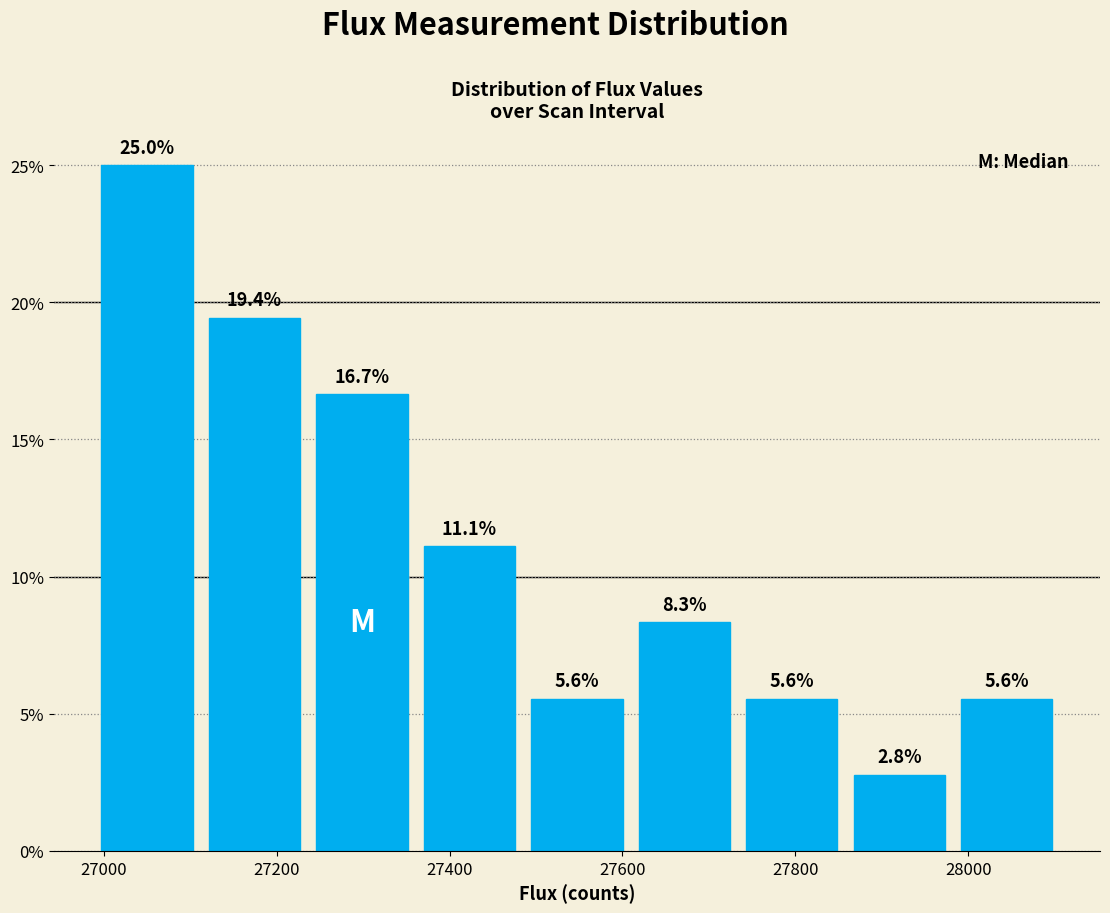

How tall is the bar that spans 27980 to 28100 on the x-axis? The bar edges are not printed on the chart, so give them approximately, as read against the axis.

5.6